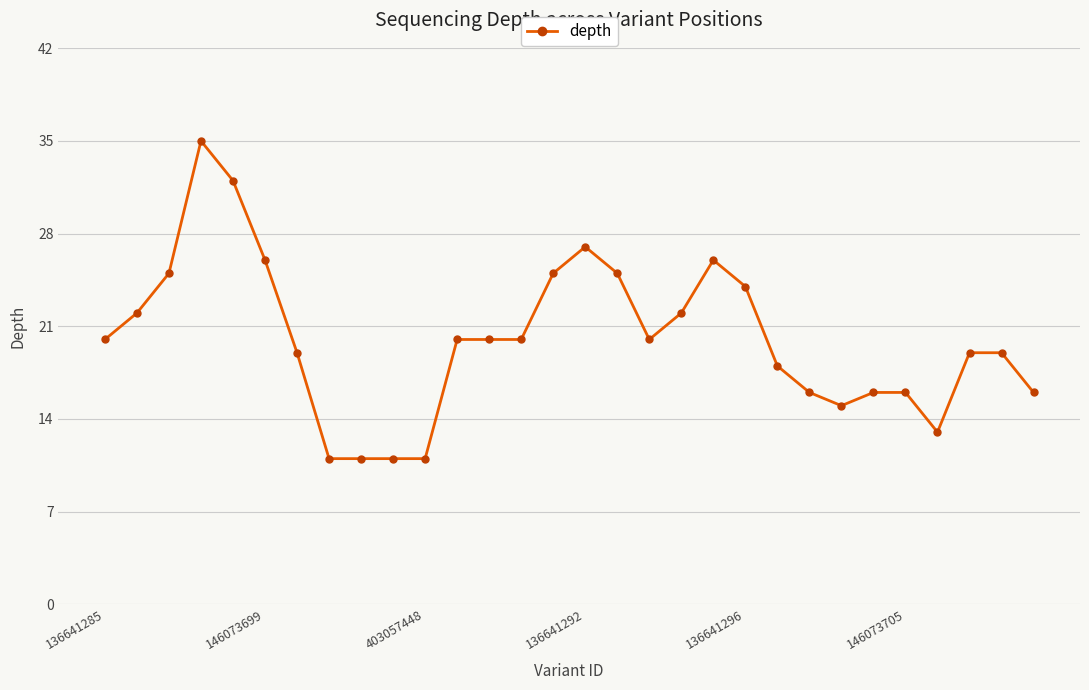

What is the maximum value shown in the chart?

35